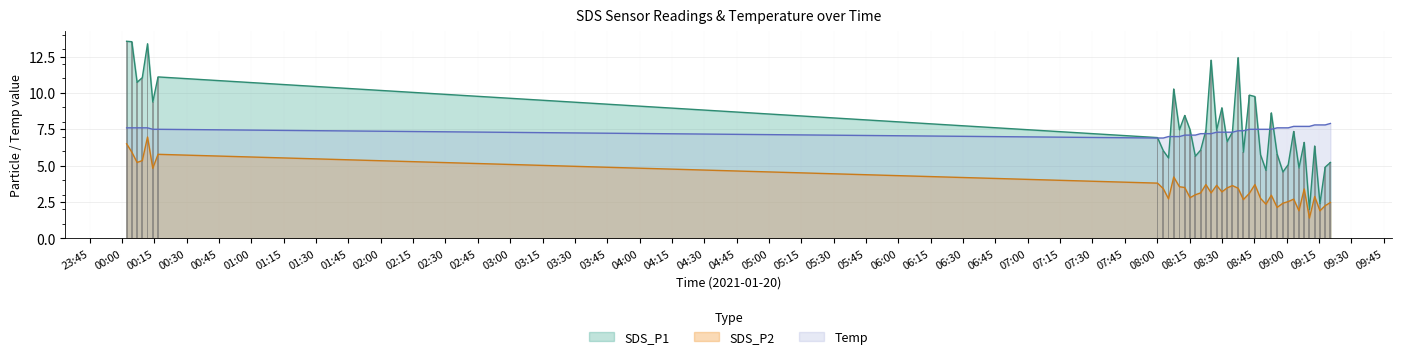

How many data points in Temp are above 7?

35